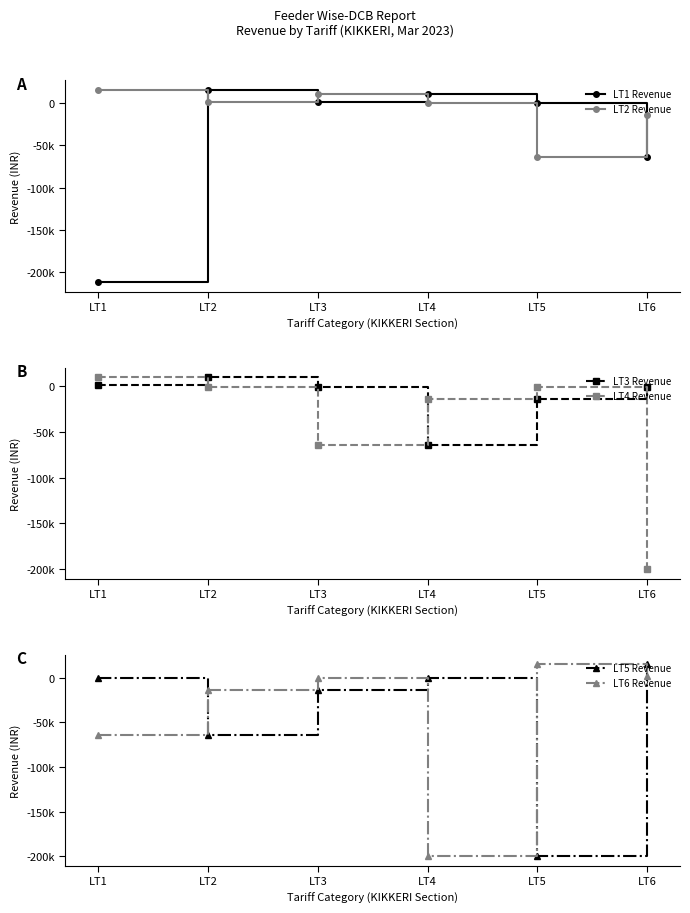

The value of LT1 Revenue at LT2 is 25322.9. True or false?

False